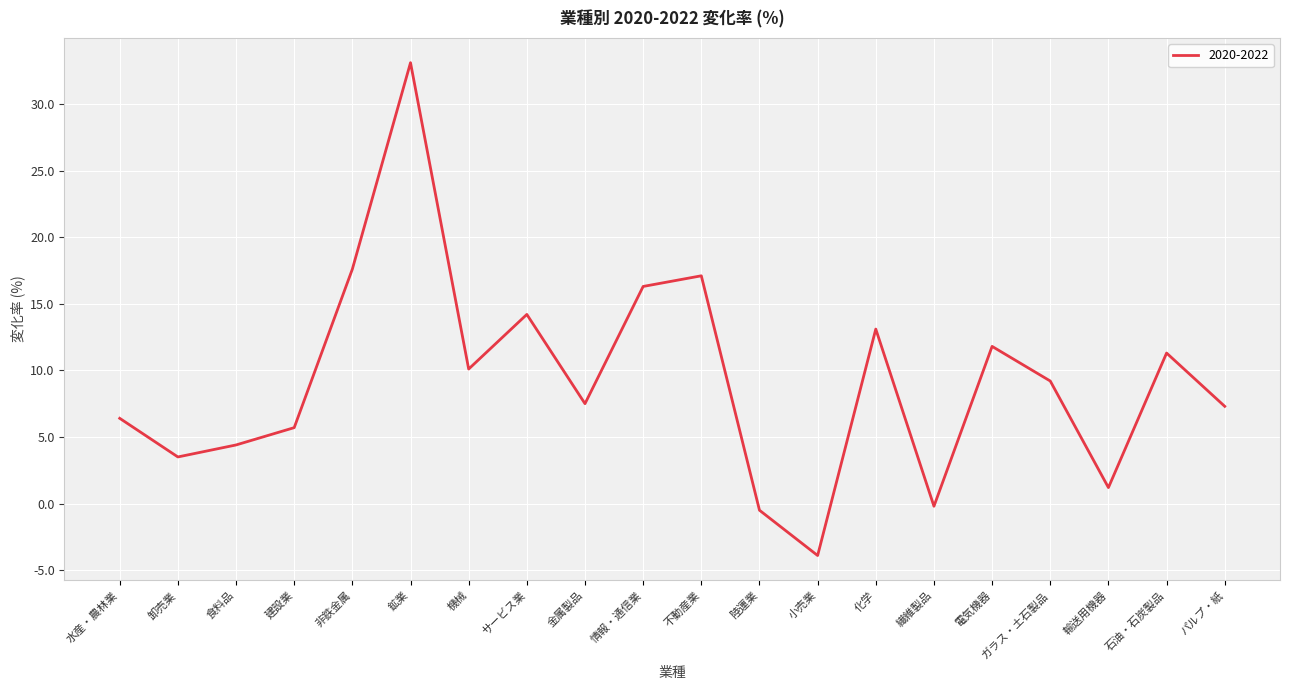

What position from the right is 水産・農林業?

20